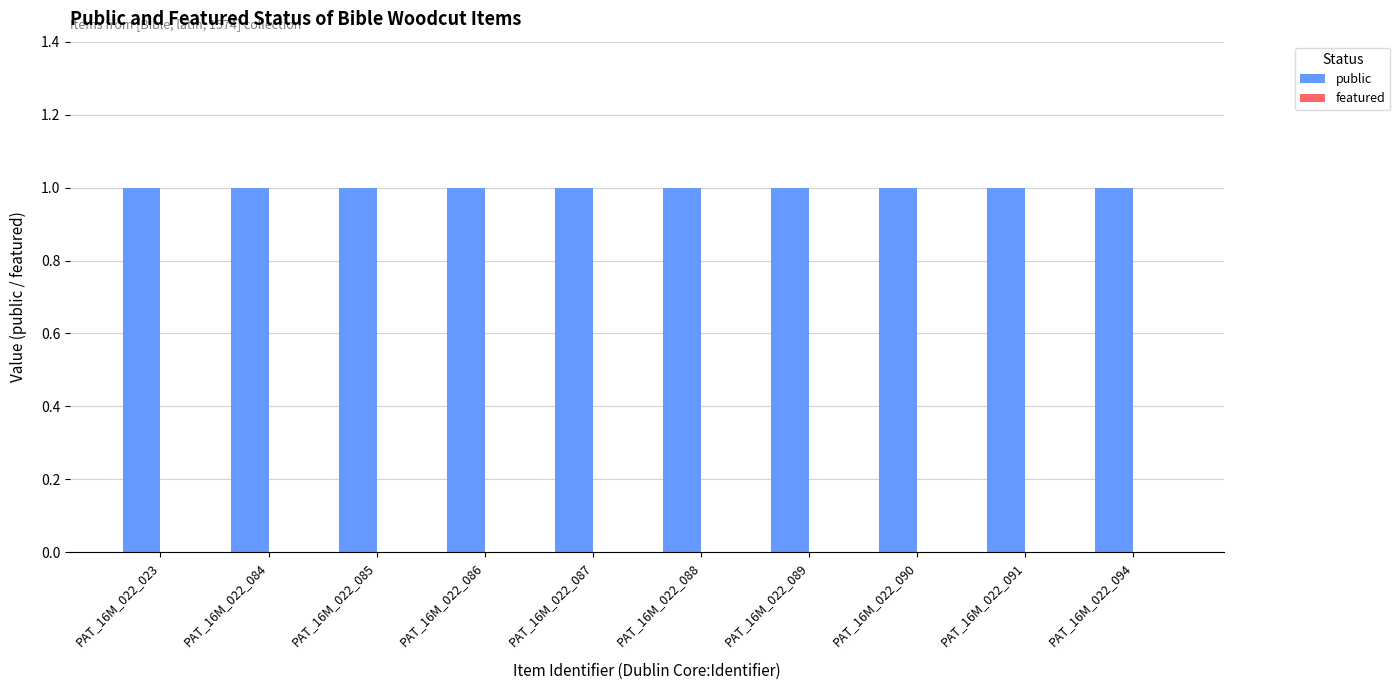

At which category is the sum across all series the highest?

PAT_16M_022_023